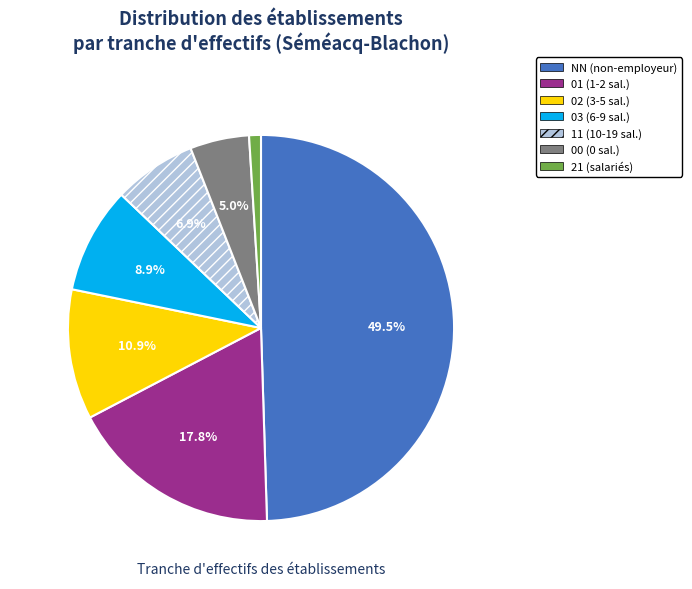

Is 01 the majority of the pie?

No